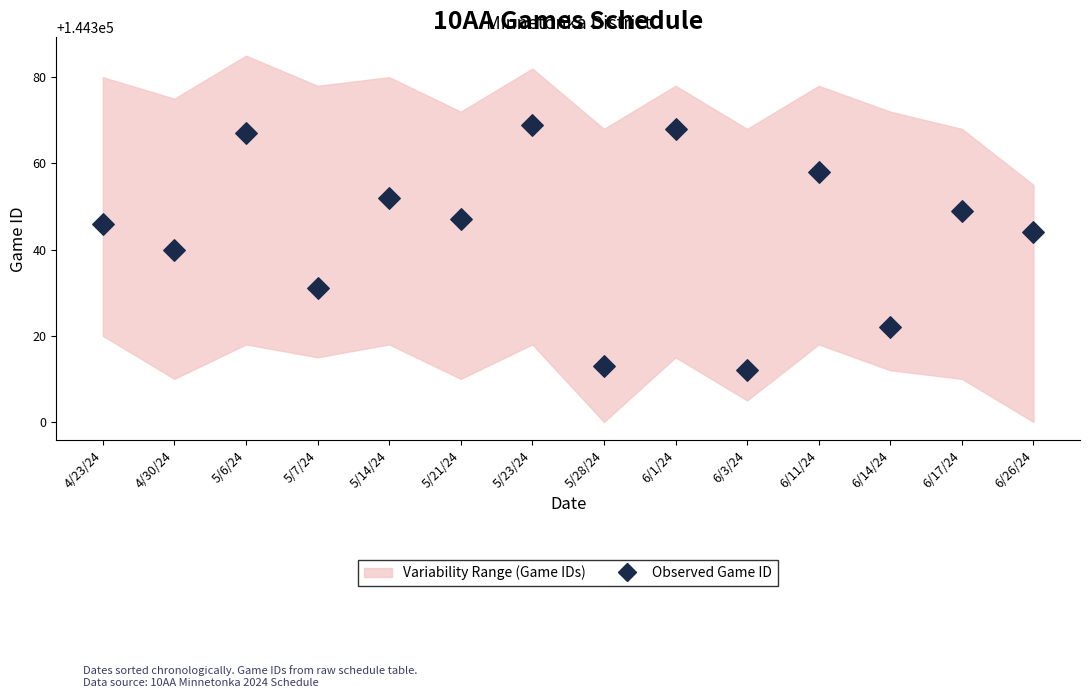

What is the range of Y values (max minus min)?

57